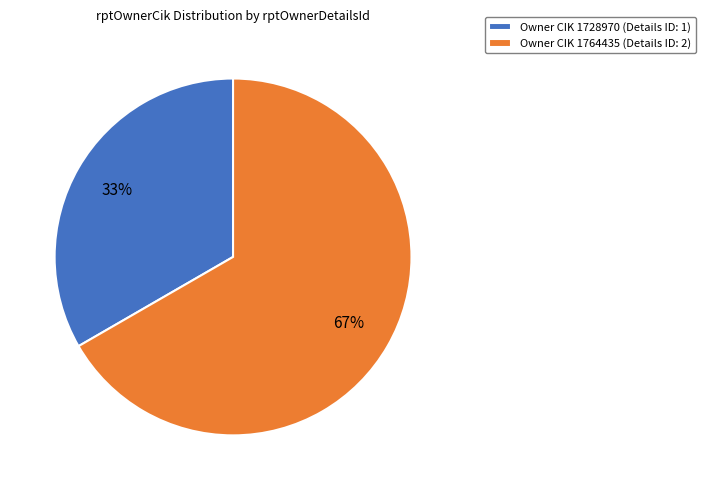

True or false: Owner CIK 1728970 (Details ID: 1) accounts for 33% of the total.

True